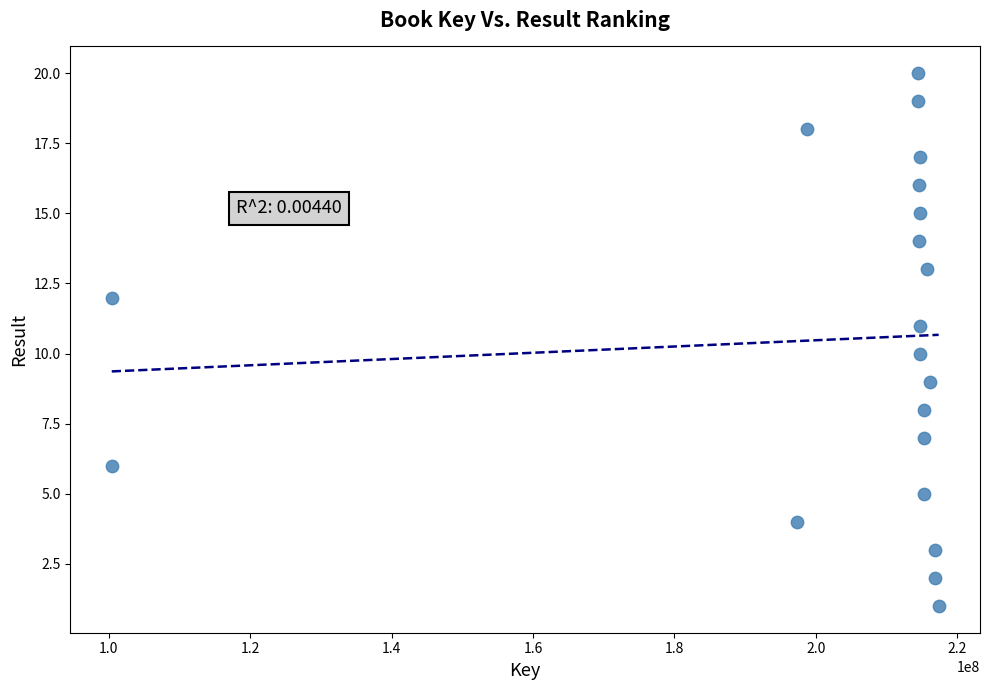

What is the range of X values (max minus min)?

116994382